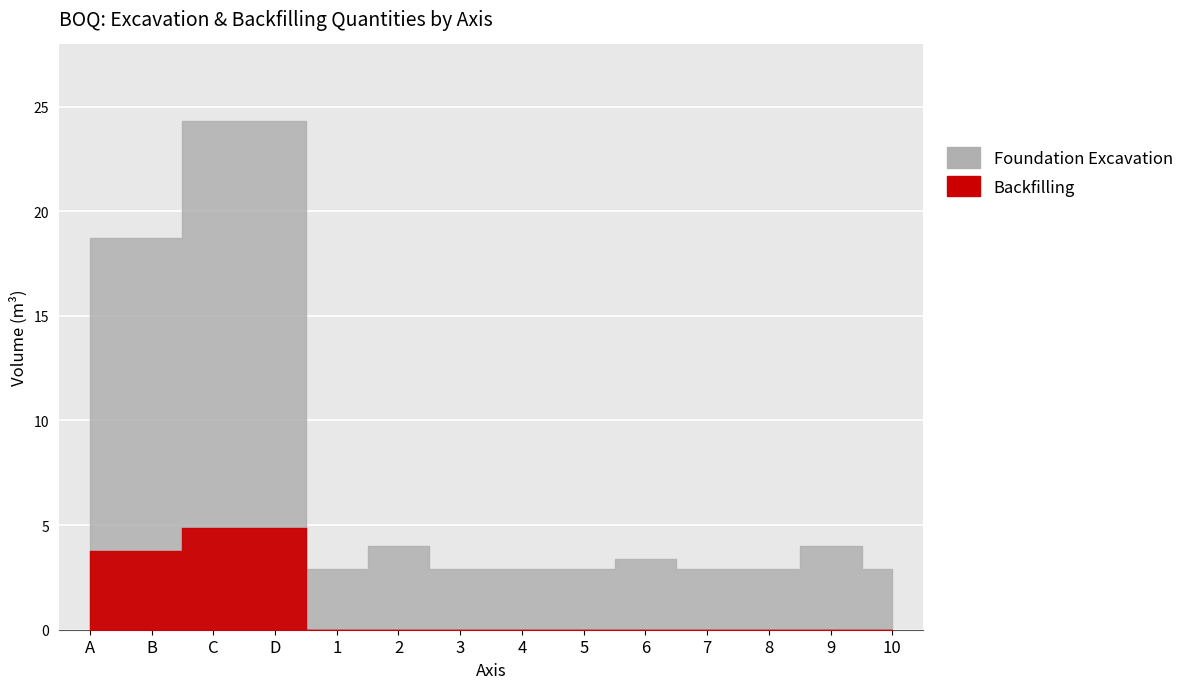

What is the maximum value shown in the chart?

24.3